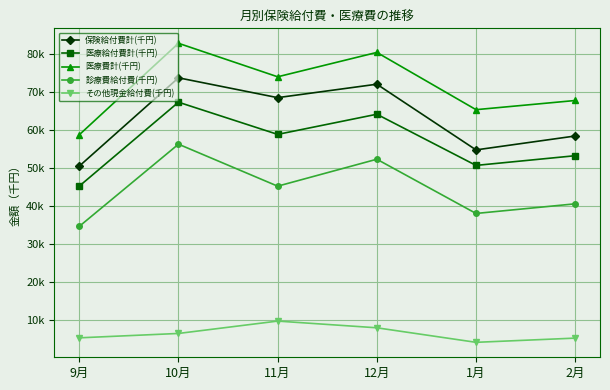

The value of 医療費計(千円) at 9月 is 84948.6. True or false?

False